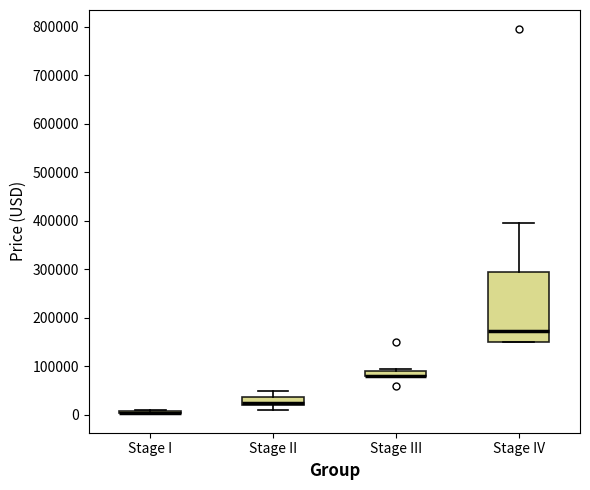

Which box is the tallest, from its lower edge to its upper edge?

Stage IV